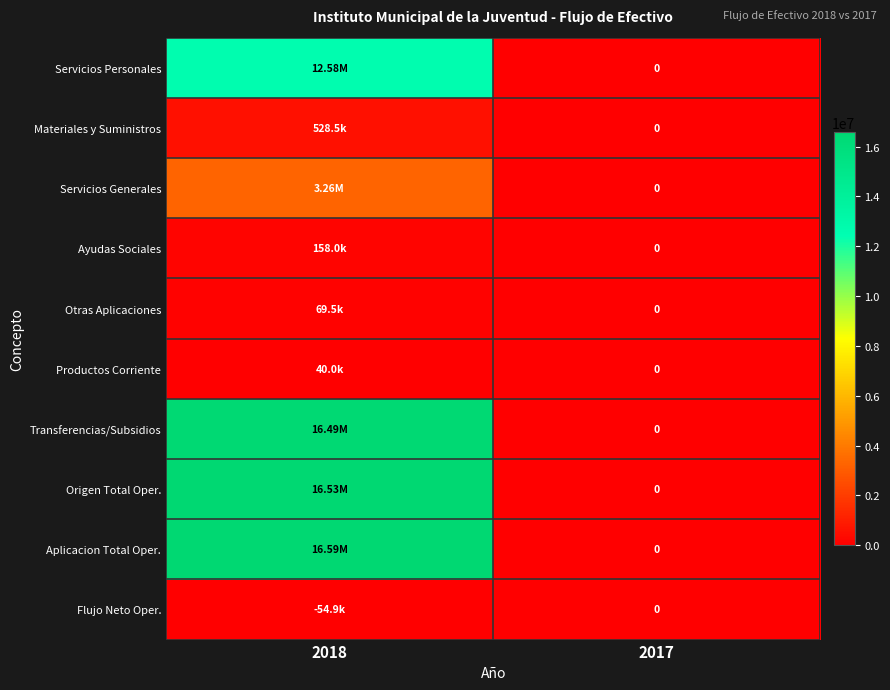

What is the difference between the maximum and minimum values in the Productos Corriente series?

40000.0